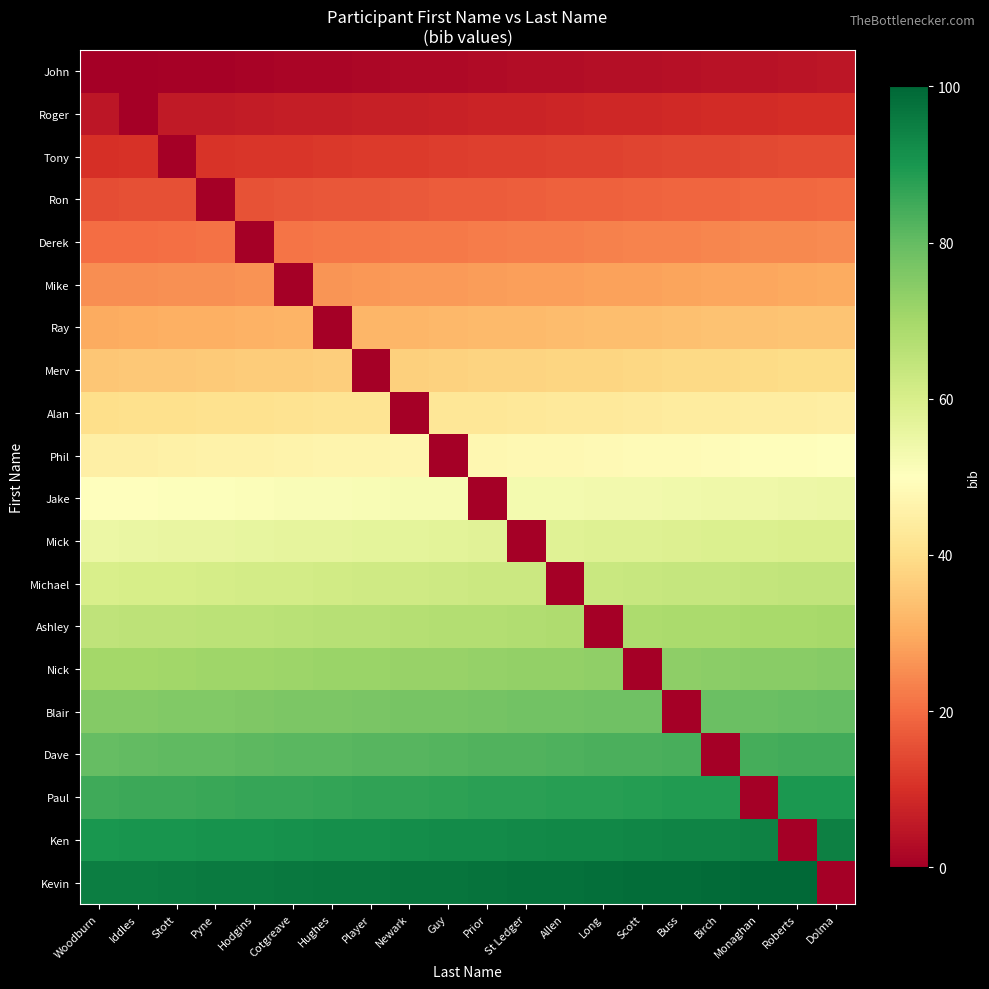

Rank the series at Buss from lowest to highest value.

Blair, John, Roger, Tony, Ron, Derek, Mike, Ray, Merv, Alan, Phil, Jake, Mick, Michael, Ashley, Nick, Dave, Paul, Ken, Kevin